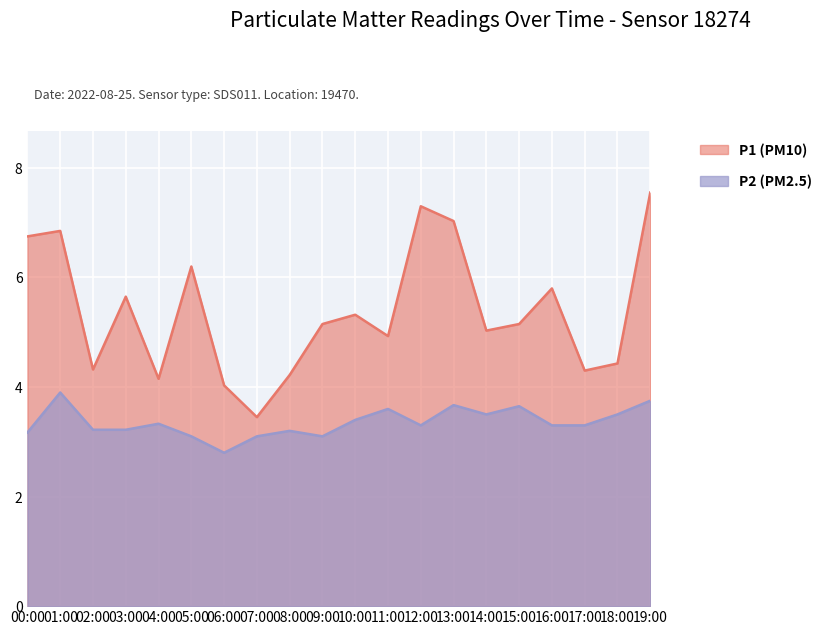

True or false: P1 has a value of 5.7 at 03:00.

True